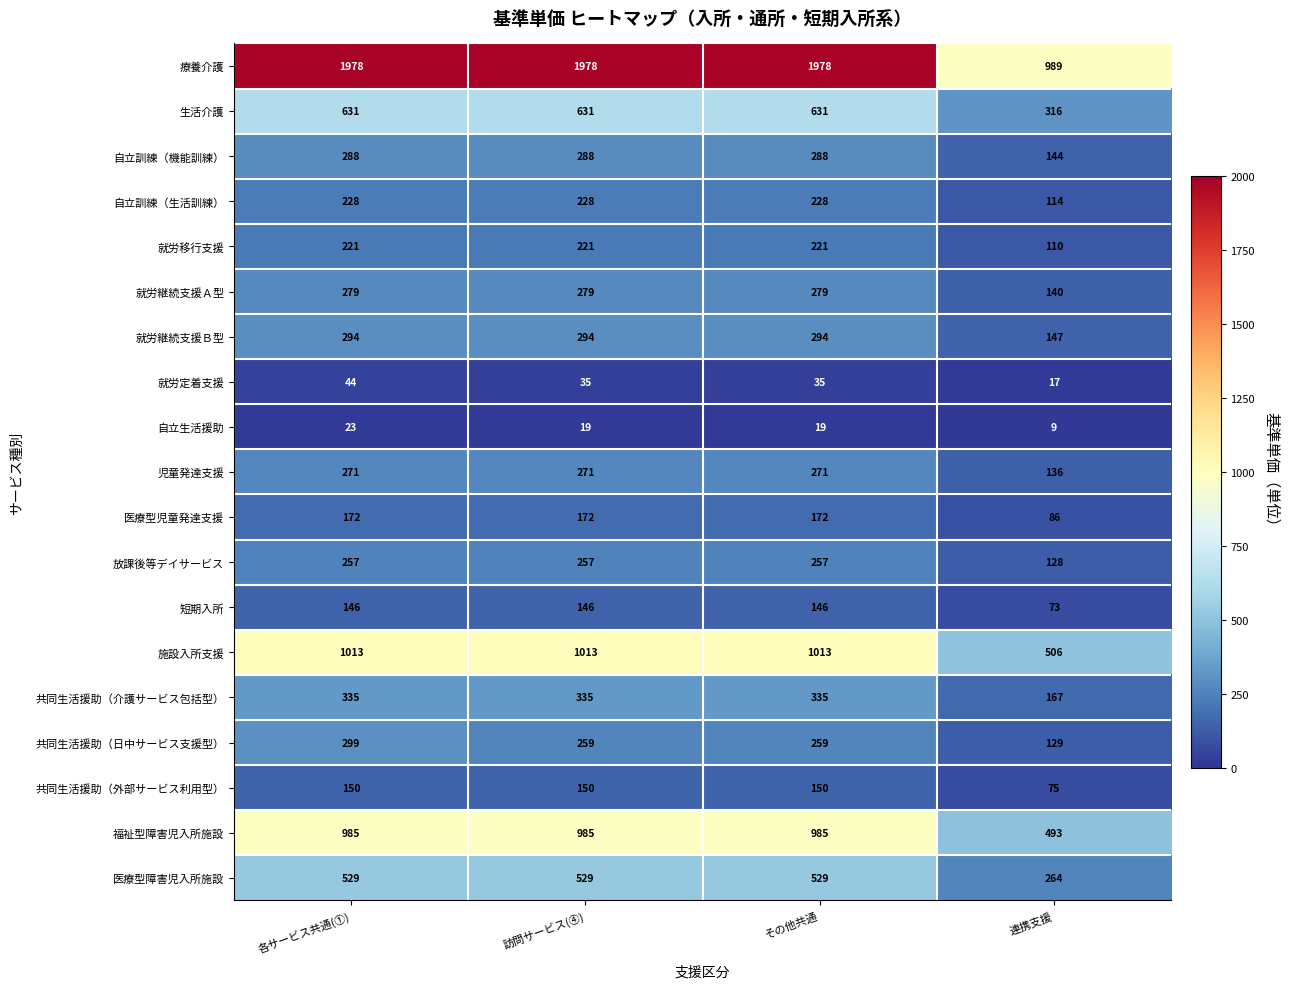

The value of 療養介護 at 訪問サービス(④) is 2956. True or false?

False